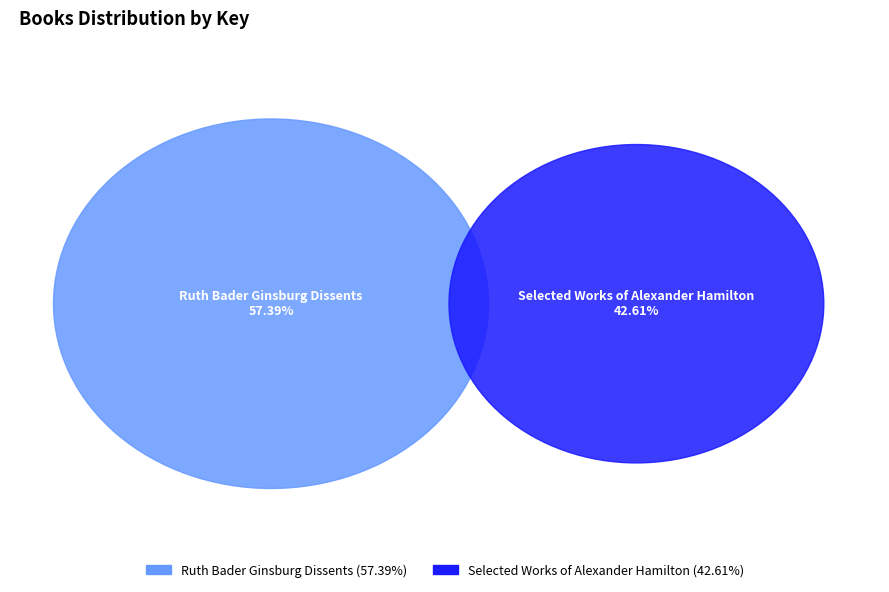

To the nearest percent, what is the difference between the Ruth Bader Ginsburg Dissents and Selected Works of Alexander Hamilton slice percentages?

15%